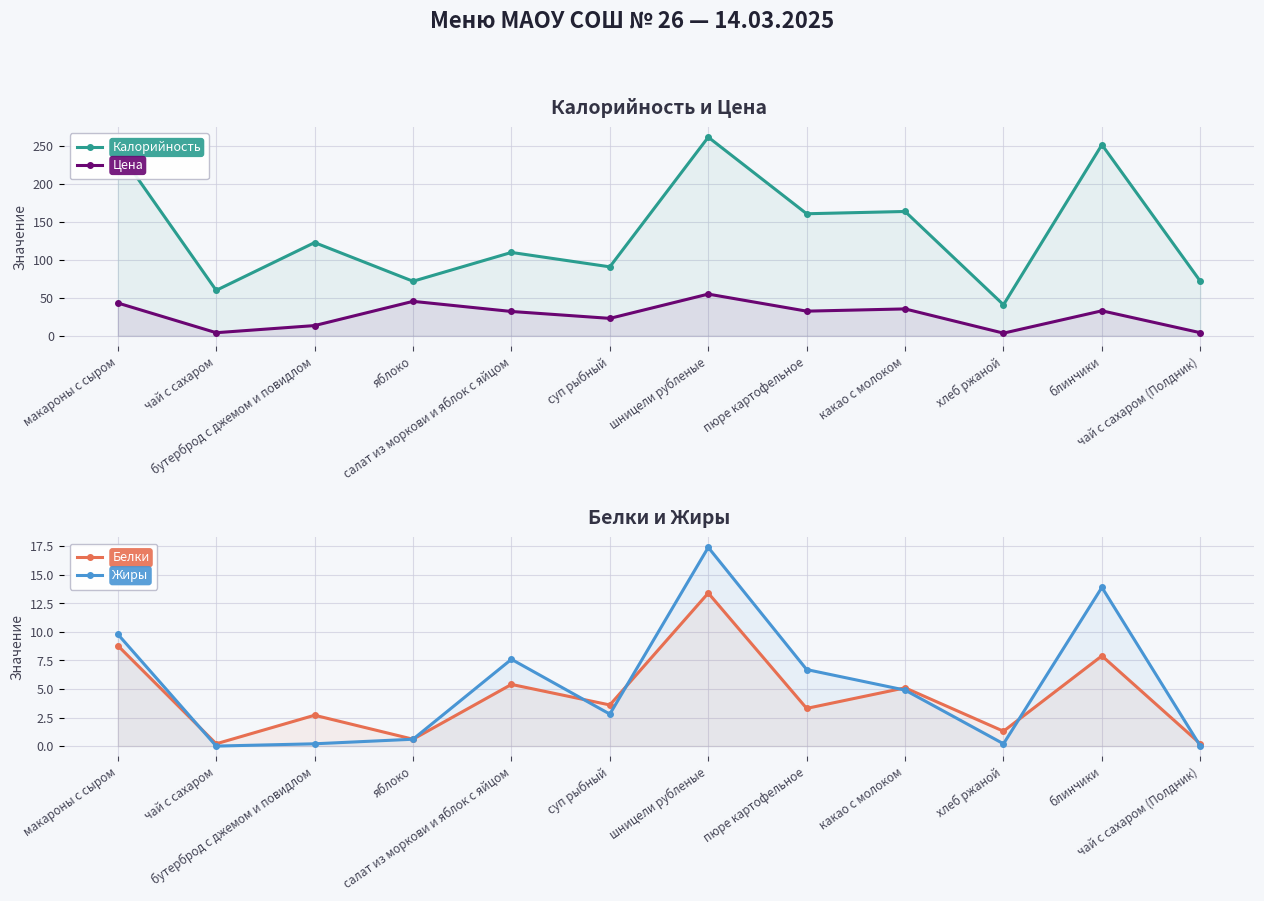

The value of Жиры at макароны с сыром is 9.8. True or false?

True